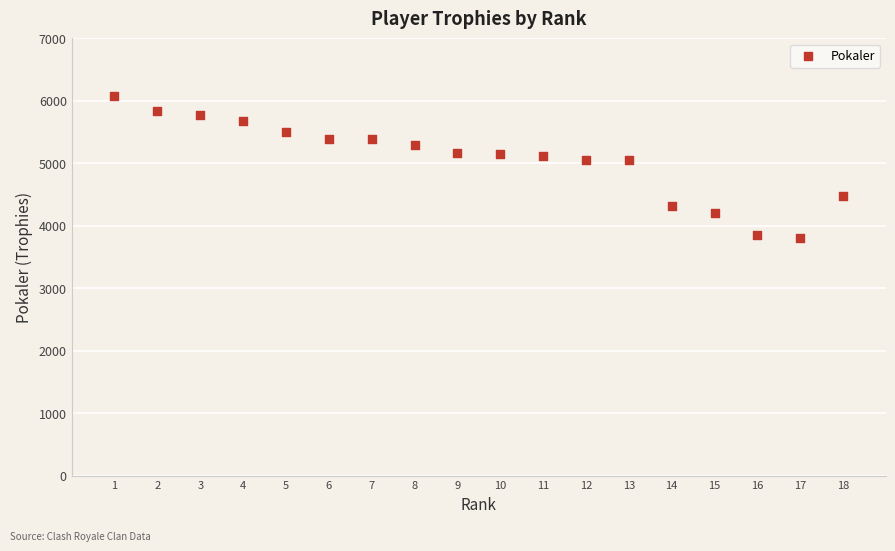

What is the range of X values (max minus min)?

17